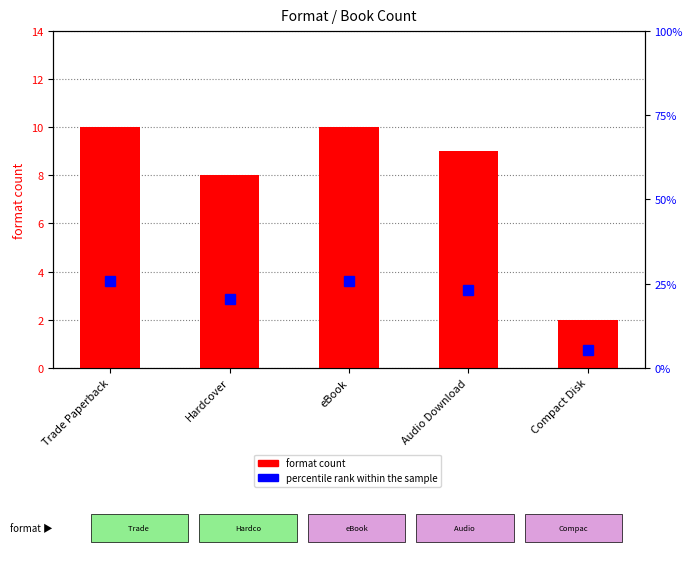

The format count series shows 2.0 at Compact Disk. True or false?

True